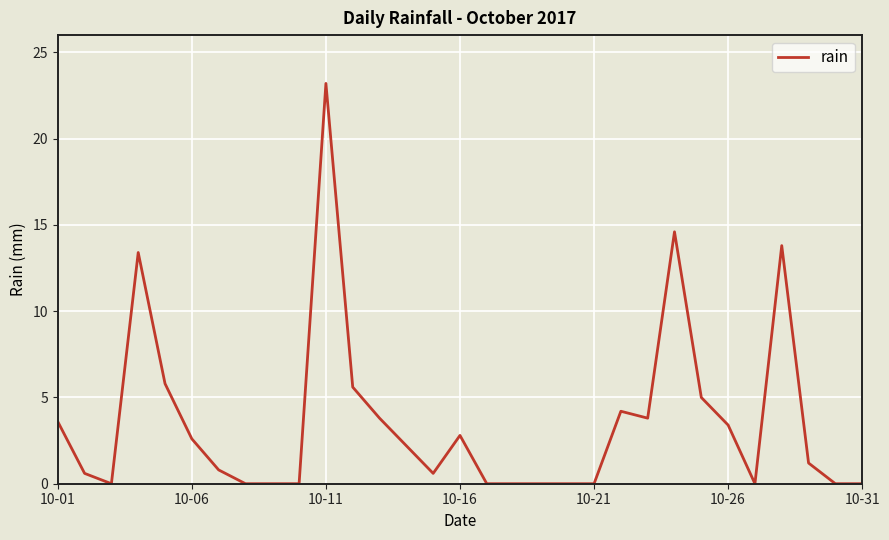

What is the difference between the maximum and minimum values?

23.2